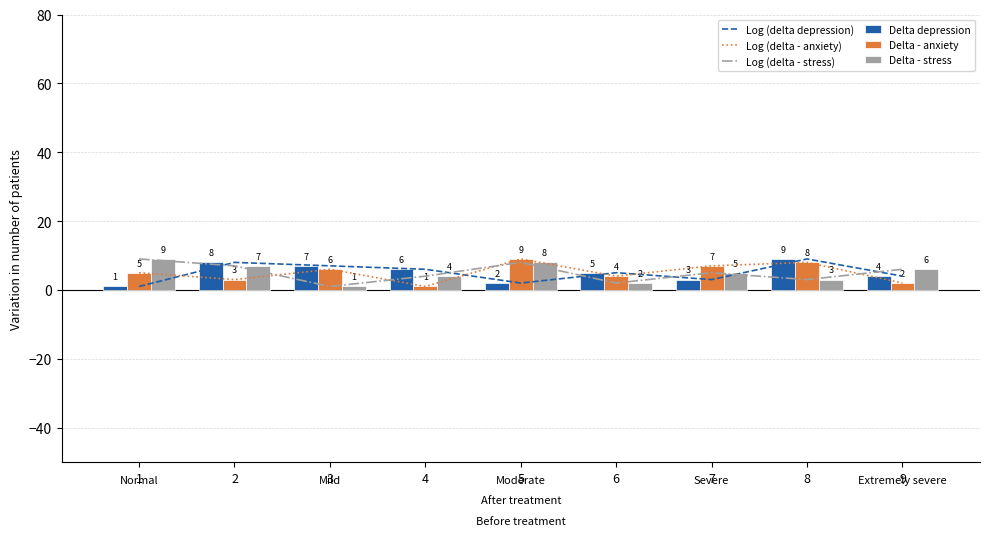

True or false: Delta - anxiety has a value of 2 at 9.

True